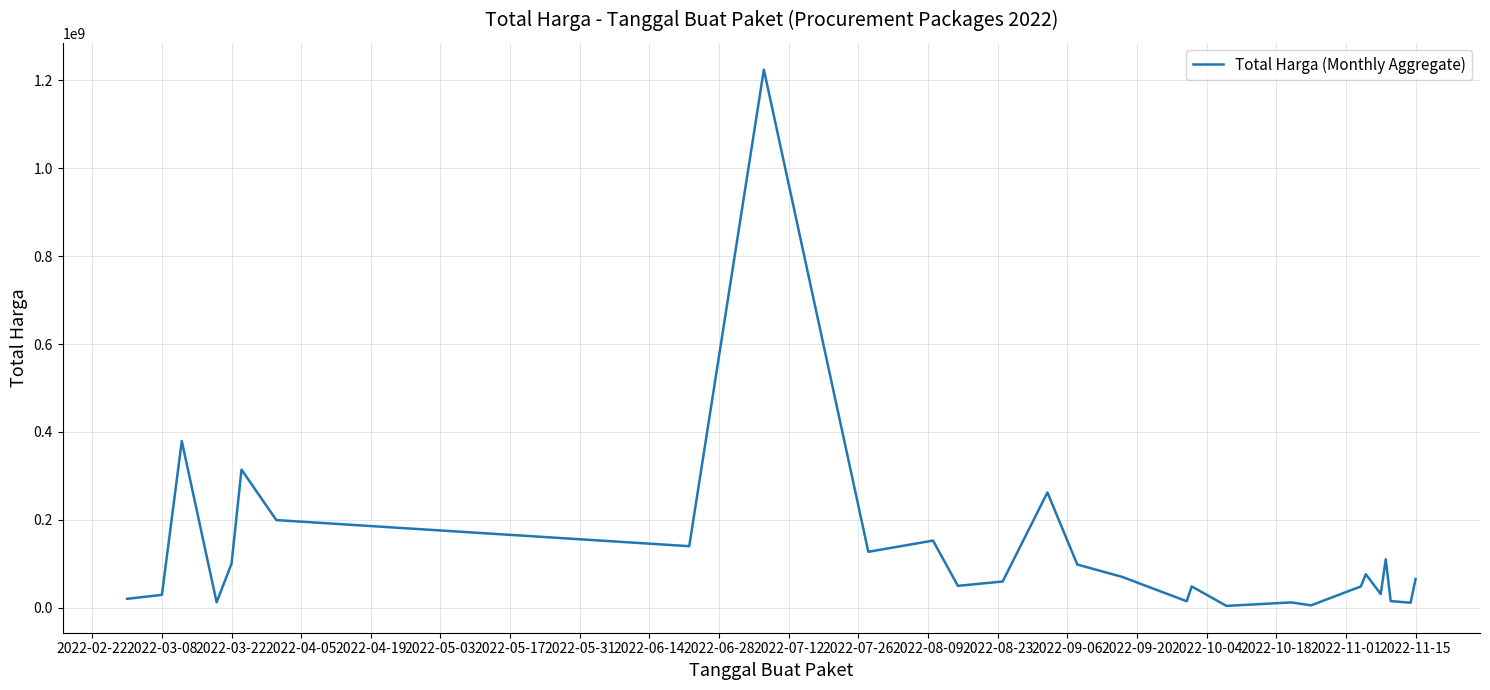

How many lines are shown in the chart?

1